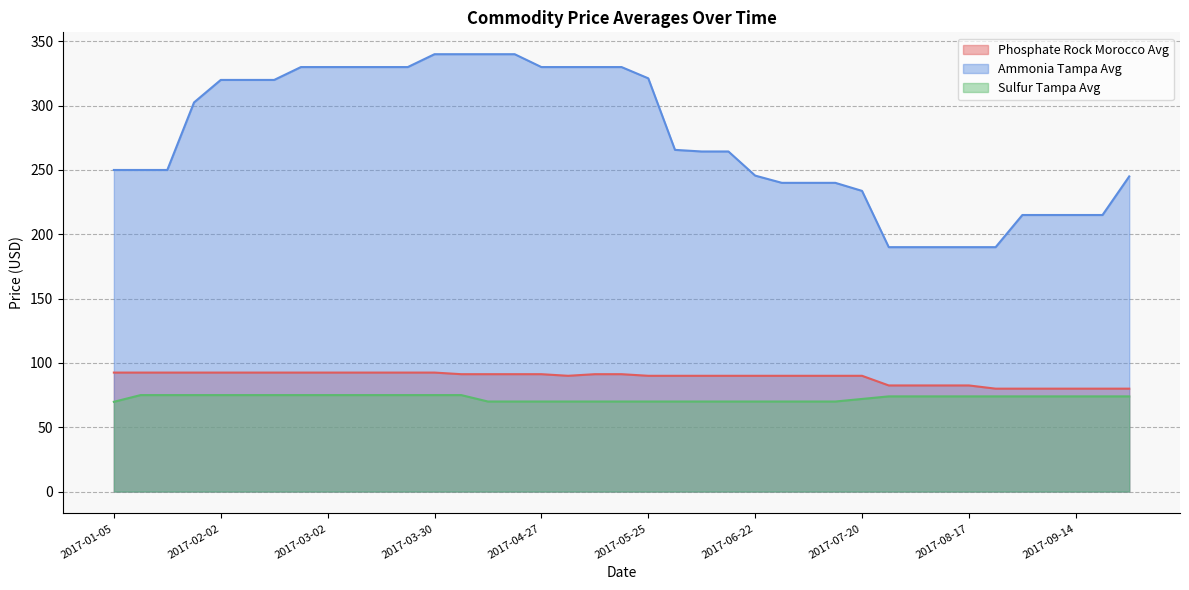

Reading left to right, transcribe all the data shown in this chart.

Phosphate Rock Morocco Avg: 2017-01-05=92.5	2017-01-12=92.5	2017-01-19=92.5	2017-01-26=92.5	2017-02-02=92.5	2017-02-09=92.5	2017-02-16=92.5	2017-02-23=92.5	2017-03-02=92.5	2017-03-09=92.5	2017-03-16=92.5	2017-03-23=92.5	2017-03-30=92.5	2017-04-06=91.2	2017-04-13=91.2	2017-04-20=91.2	2017-04-27=91.2	2017-05-04=90.0	2017-05-11=91.2	2017-05-18=91.2	2017-05-25=90.0	2017-06-01=90.0	2017-06-08=90.0	2017-06-15=90.0	2017-06-22=90.0	2017-06-29=90.0	2017-07-06=90.0	2017-07-13=90.0	2017-07-20=90.0	2017-07-27=82.5	2017-08-03=82.5	2017-08-10=82.5	2017-08-17=82.5	2017-08-24=80.0	2017-08-31=80.0	2017-09-07=80.0	2017-09-14=80.0	2017-09-21=80.0	2017-09-28=80.0
Ammonia Tampa Avg: 2017-01-05=250.0	2017-01-12=250.0	2017-01-19=250.0	2017-01-26=302.5	2017-02-02=320.0	2017-02-09=320.0	2017-02-16=320.0	2017-02-23=330.0	2017-03-02=330.0	2017-03-09=330.0	2017-03-16=330.0	2017-03-23=330.0	2017-03-30=340.0	2017-04-06=340.0	2017-04-13=340.0	2017-04-20=340.0	2017-04-27=330.0	2017-05-04=330.0	2017-05-11=330.0	2017-05-18=330.0	2017-05-25=321.2	2017-06-01=265.6	2017-06-08=264.4	2017-06-15=264.4	2017-06-22=245.6	2017-06-29=240.0	2017-07-06=240.0	2017-07-13=240.0	2017-07-20=233.8	2017-07-27=190.0	2017-08-03=190.0	2017-08-10=190.0	2017-08-17=190.0	2017-08-24=190.0	2017-08-31=215.0	2017-09-07=215.0	2017-09-14=215.0	2017-09-21=215.0	2017-09-28=245.0
Sulfur Tampa Avg: 2017-01-05=69.8	2017-01-12=75.0	2017-01-19=75.0	2017-01-26=75.0	2017-02-02=75.0	2017-02-09=75.0	2017-02-16=75.0	2017-02-23=75.0	2017-03-02=75.0	2017-03-09=75.0	2017-03-16=75.0	2017-03-23=75.0	2017-03-30=75.0	2017-04-06=75.0	2017-04-13=70.0	2017-04-20=70.0	2017-04-27=70.0	2017-05-04=70.0	2017-05-11=70.0	2017-05-18=70.0	2017-05-25=70.0	2017-06-01=70.0	2017-06-08=70.0	2017-06-15=70.0	2017-06-22=70.0	2017-06-29=70.0	2017-07-06=70.0	2017-07-13=70.0	2017-07-20=72.0	2017-07-27=74.0	2017-08-03=74.0	2017-08-10=74.0	2017-08-17=74.0	2017-08-24=74.0	2017-08-31=74.0	2017-09-07=74.0	2017-09-14=74.0	2017-09-21=74.0	2017-09-28=74.0